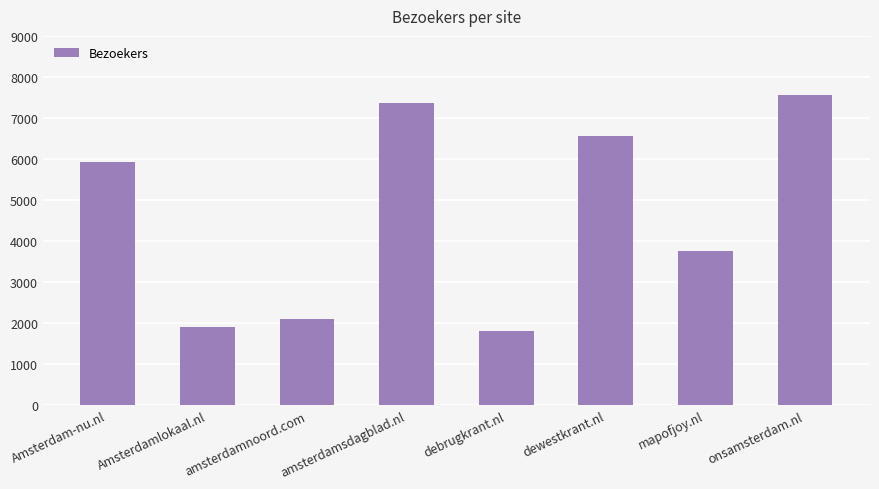

What is the label of the 8th bar from the left?

onsamsterdam.nl